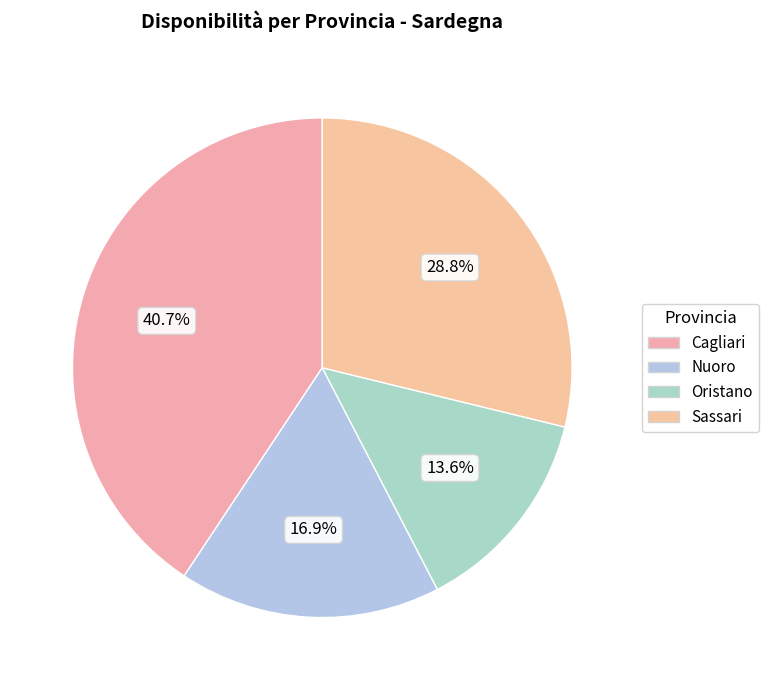

What percentage is the Nuoro slice, to the nearest percent?

17%